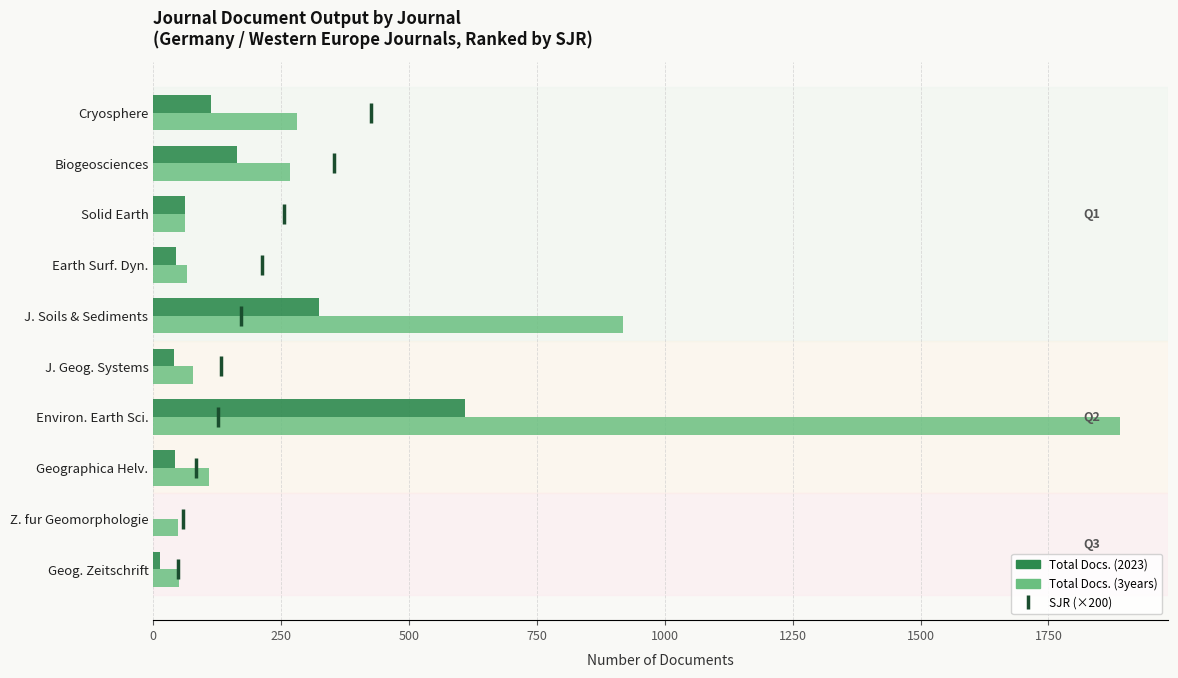

Is the value of SJR (×200) at 1750 greater than the value of Total Docs. (3years) at 1250?

No